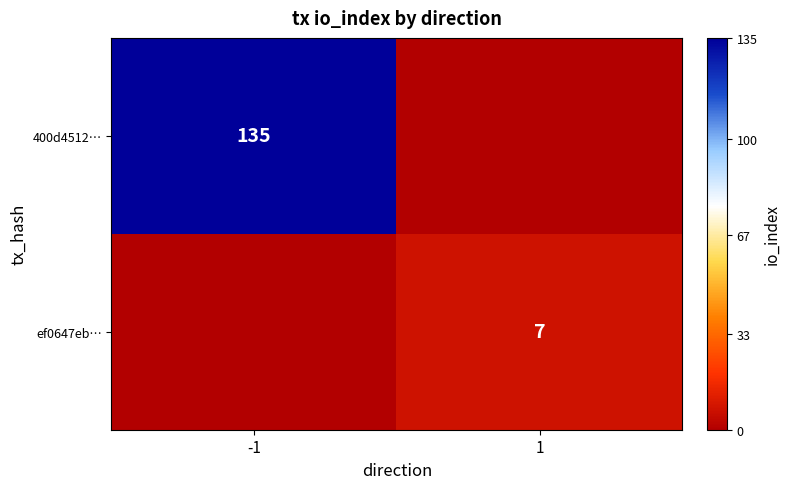

The value of ef0647eb… at 1 is 10. True or false?

False